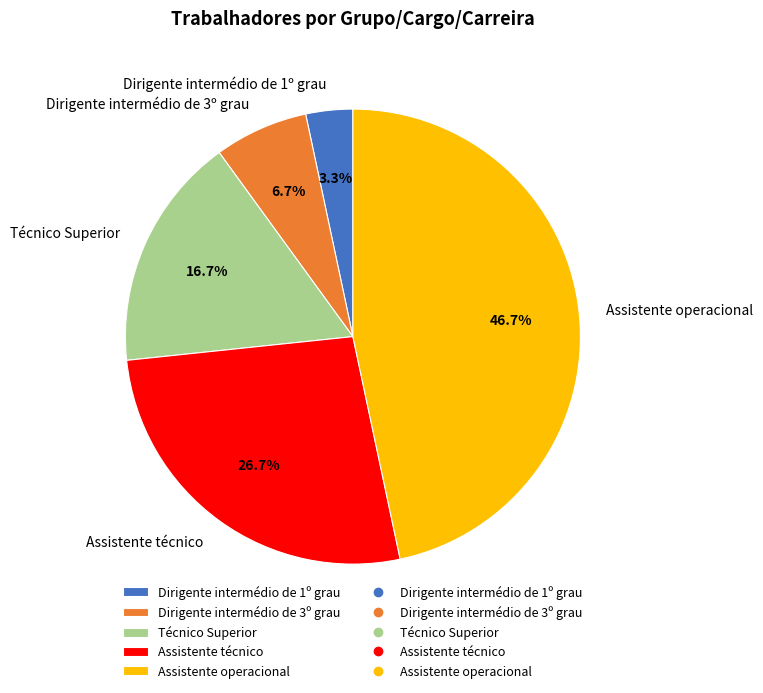

Between Dirigente intermédio de 1º grau and Assistente operacional, which is larger?

Assistente operacional